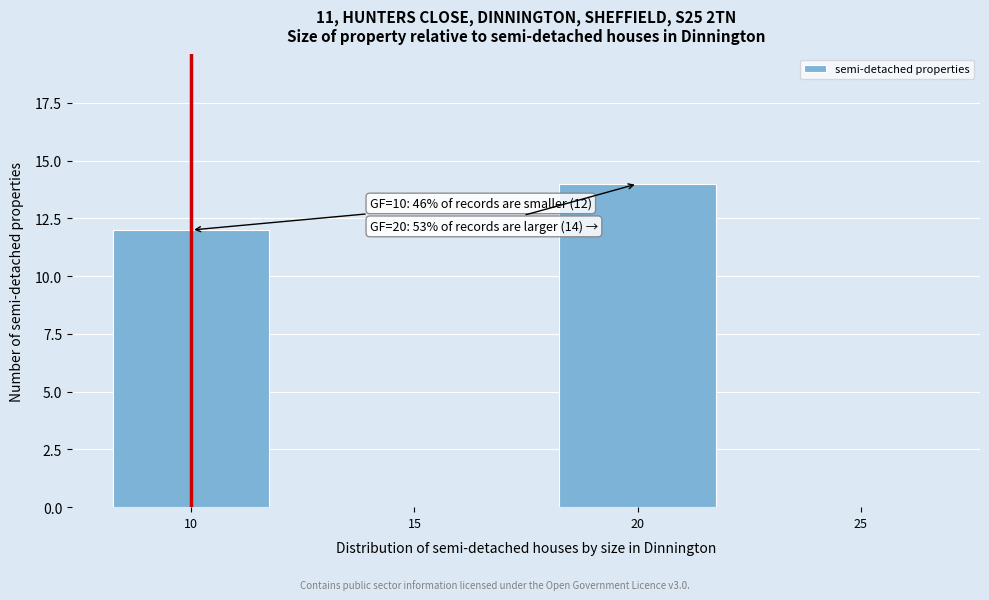

Reading left to right, extract all data points from this chart.

10=12	15=0	20=14	25=0